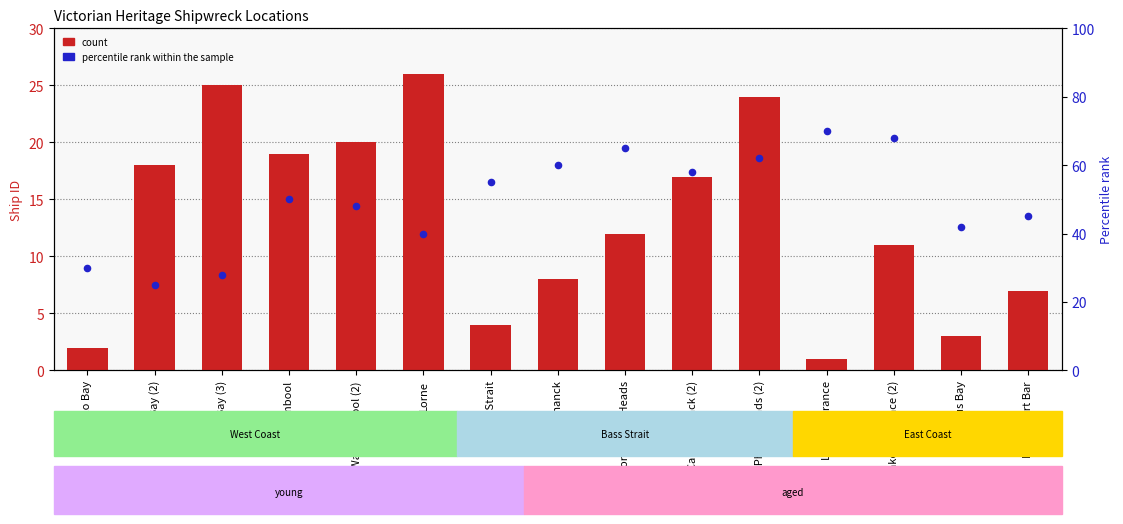

Which series reaches the maximum Y coordinate?

percentile rank within the sample